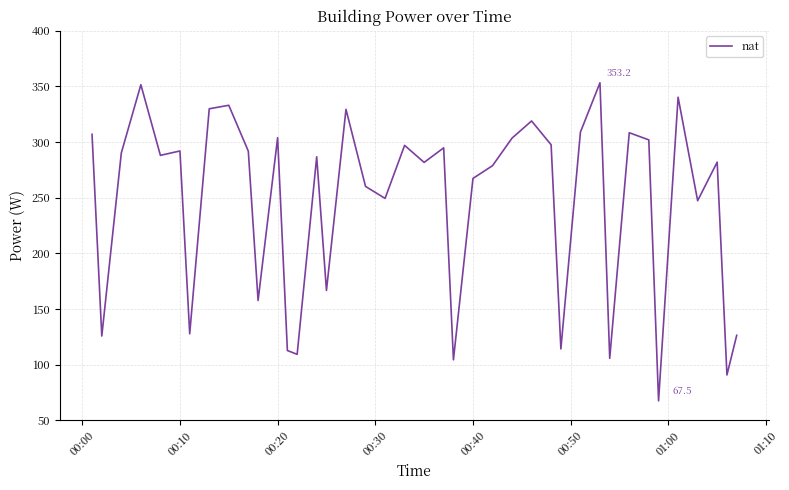

What is the smallest value displayed?

67.5